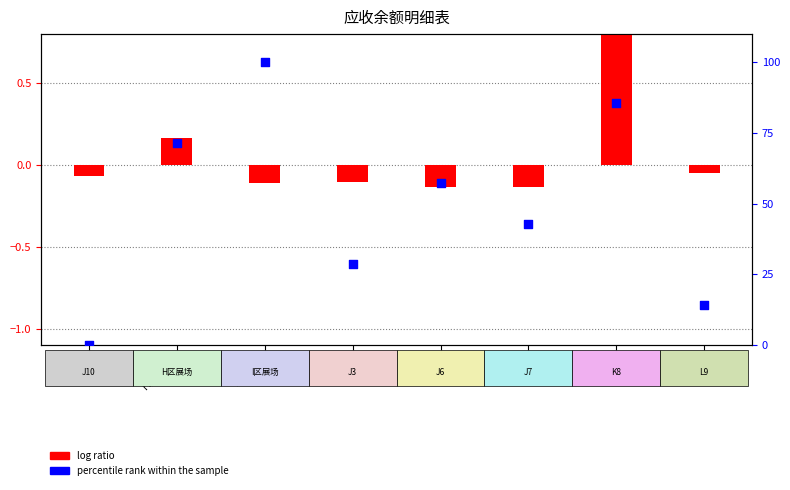

Which series contains the lowest Y value?

log ratio